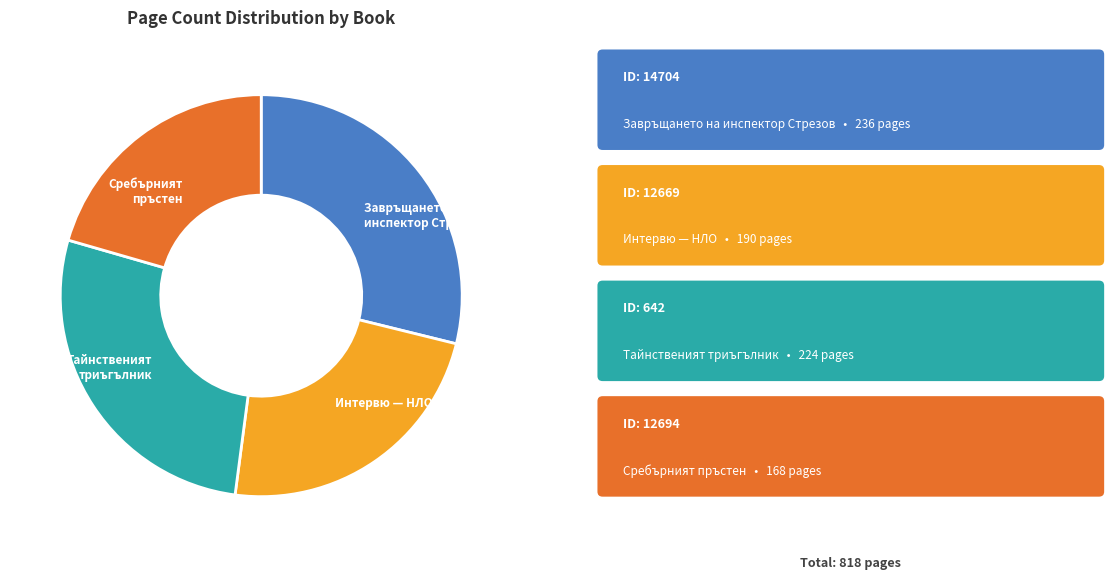

The Завръщането на инспектор Стрезов slice represents 37% of the pie. True or false?

False